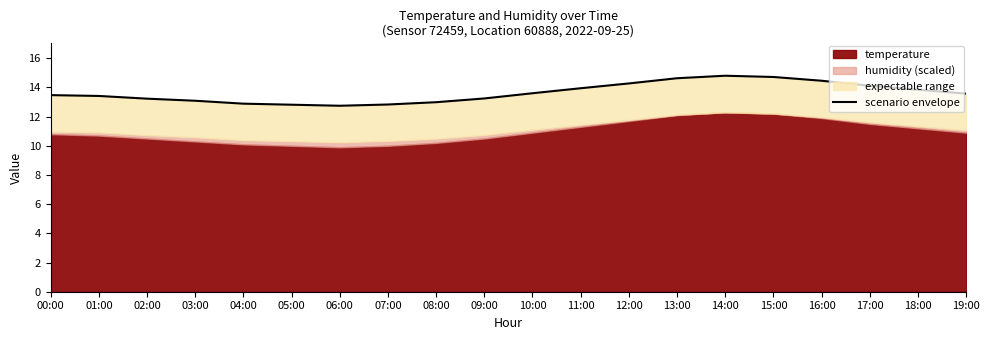

Rank the categories by value from lowest to highest.

06:00, 05:00, 07:00, 04:00, 08:00, 03:00, 02:00, 09:00, 01:00, 00:00, 19:00, 10:00, 18:00, 11:00, 17:00, 12:00, 16:00, 13:00, 15:00, 14:00